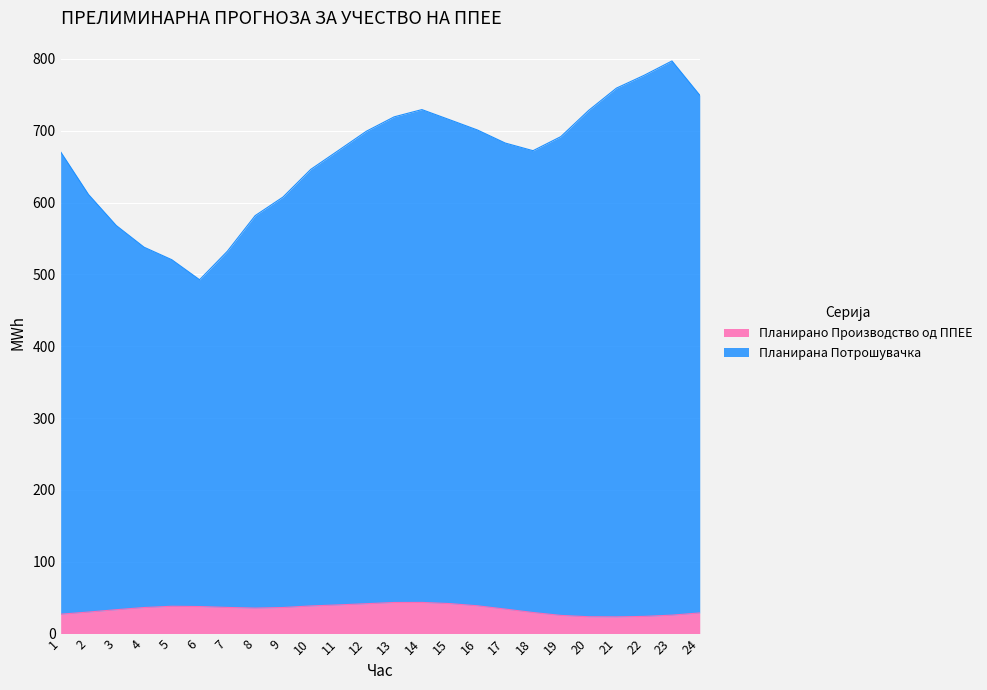

What are all the series names shown in the legend?

Планирано Производство од ППЕЕ, Планирана Потрошувачка